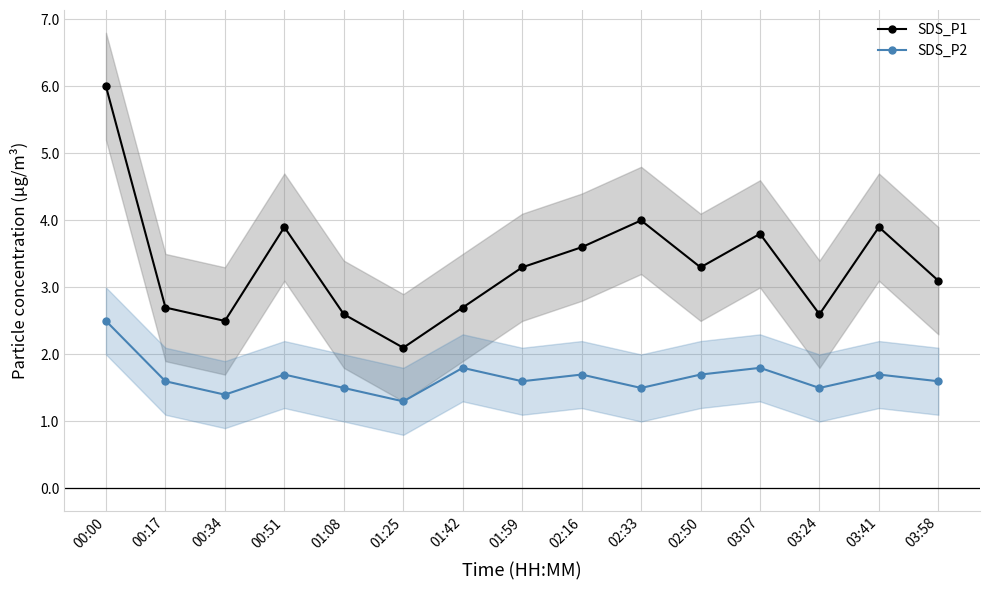

How many lines are shown in the chart?

2